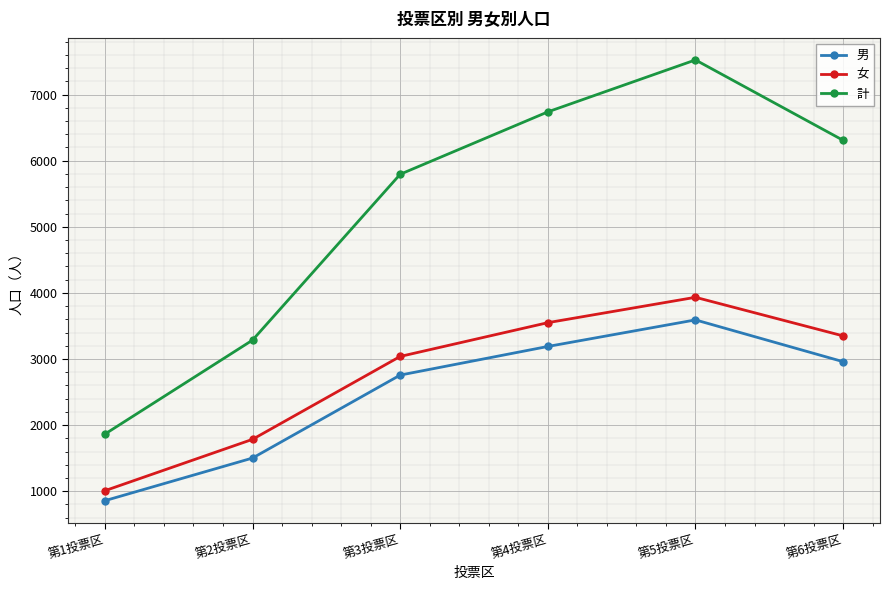

Count the number of categories in the chart.

6